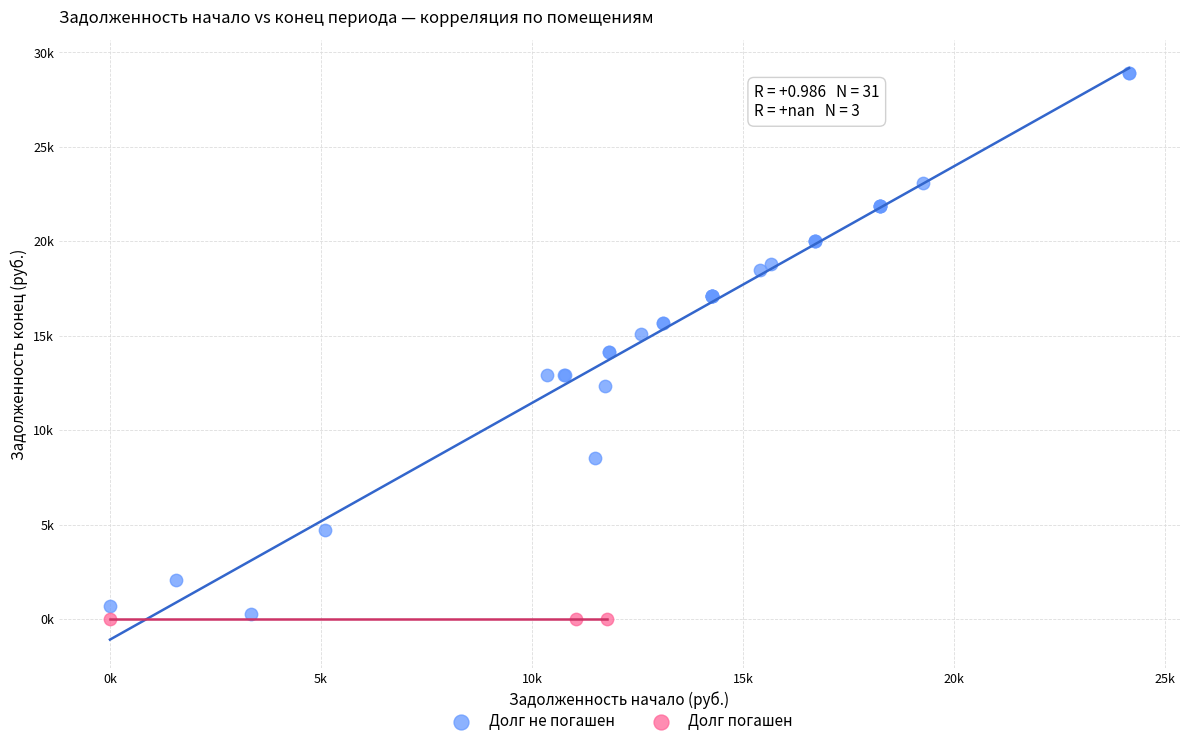

Which series reaches the maximum Y coordinate?

Долг не погашен